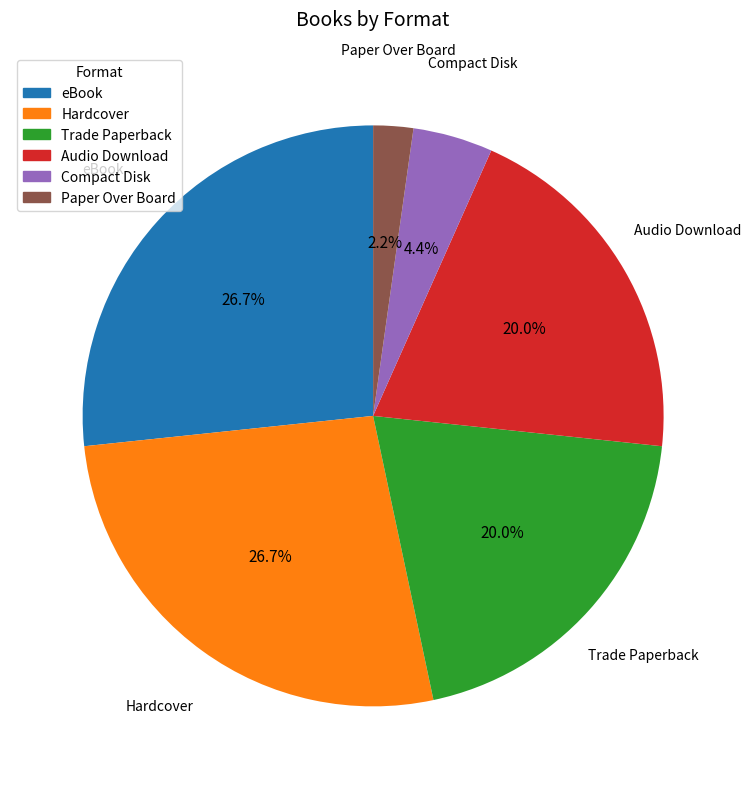

To the nearest percent, what is the average slice percentage?

17%